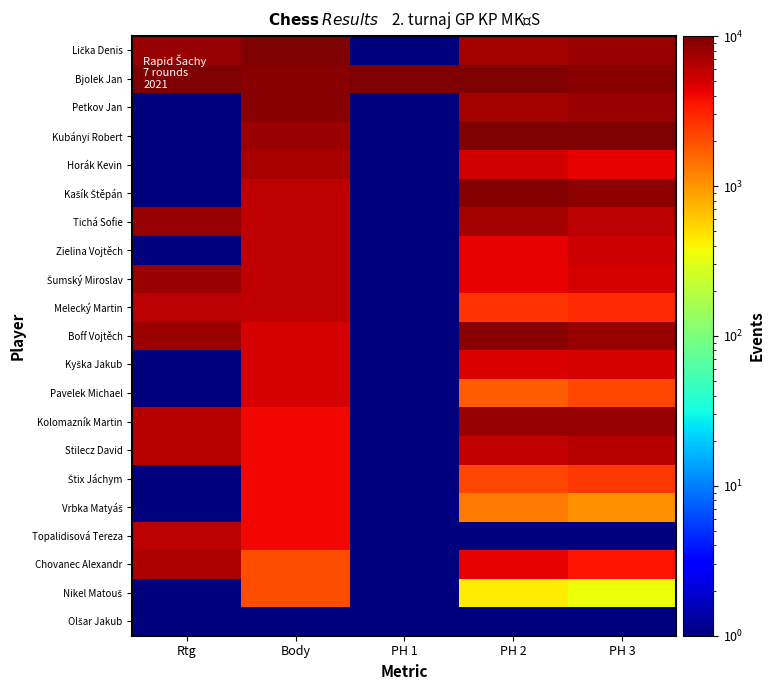

How many data points does each series have?

5